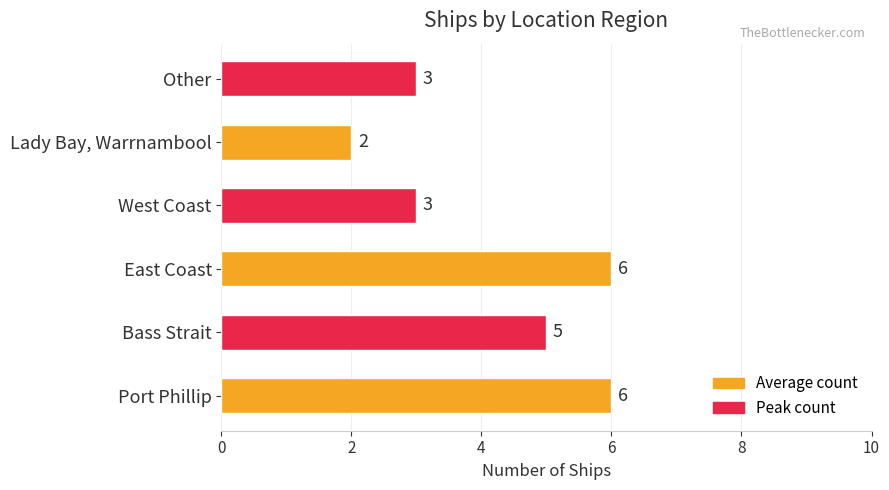

Which has a higher value, Port Phillip or Bass Strait?

Port Phillip